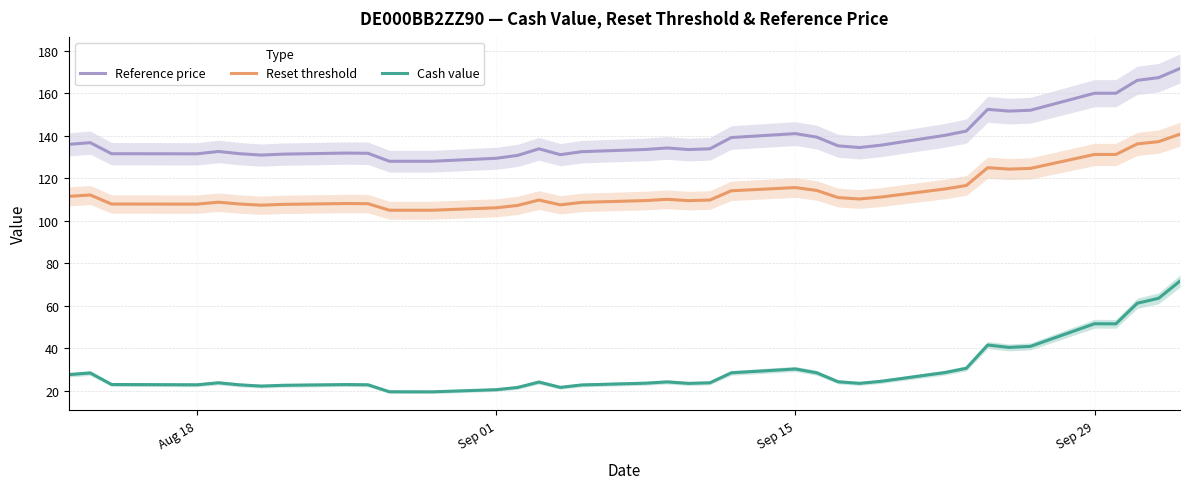

True or false: Cash value and Reference price intersect in this chart.

False